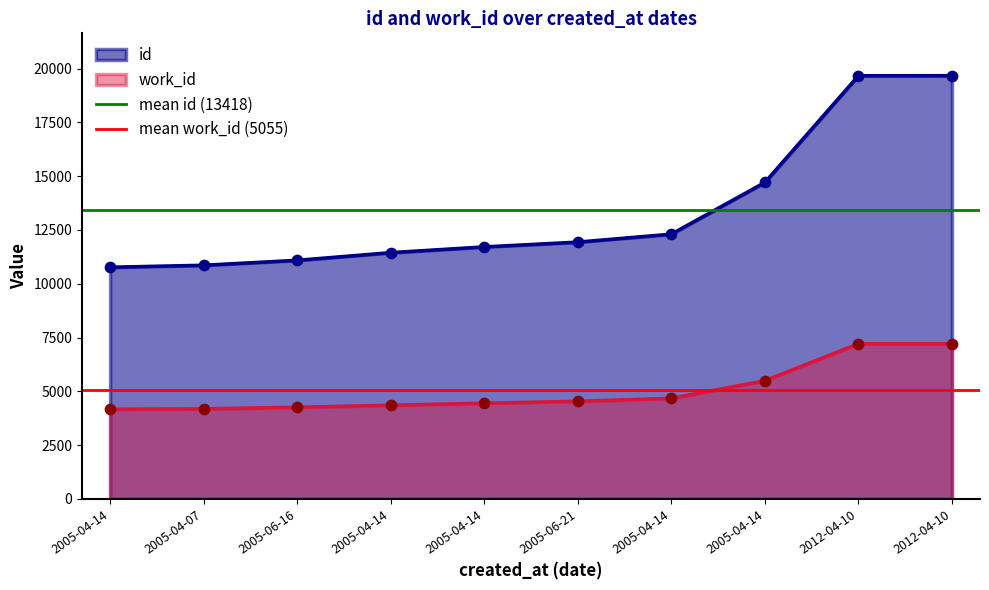

At which category is the sum across all series the highest?

2005-04-14